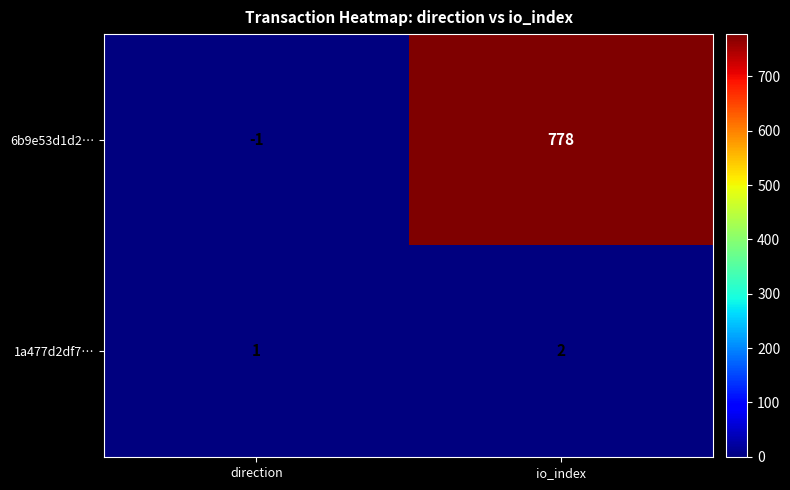

Which series changed the most between direction and io_index?

6b9e53d1d2…